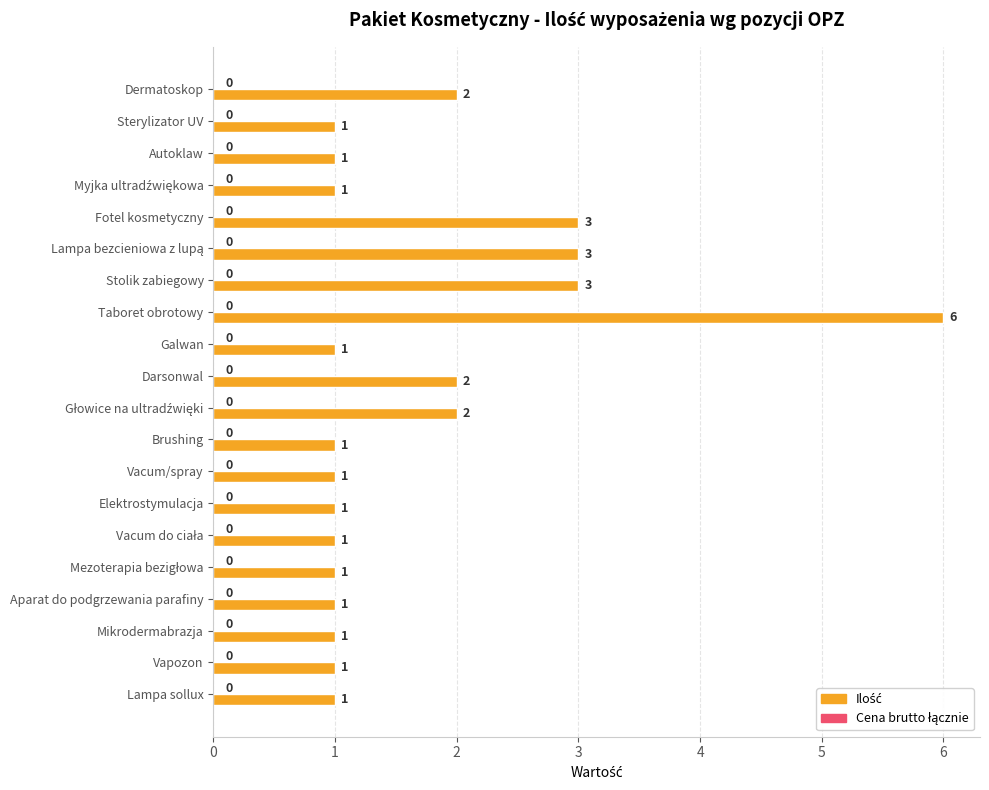

At which category does the chart reach its peak across all series?

Taboret obrotowy